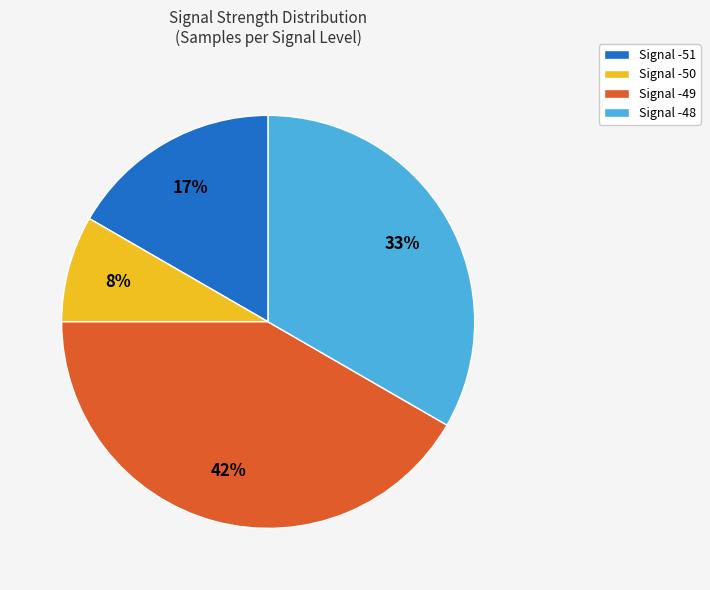

What percentage is the Signal -51 slice, to the nearest percent?

17%